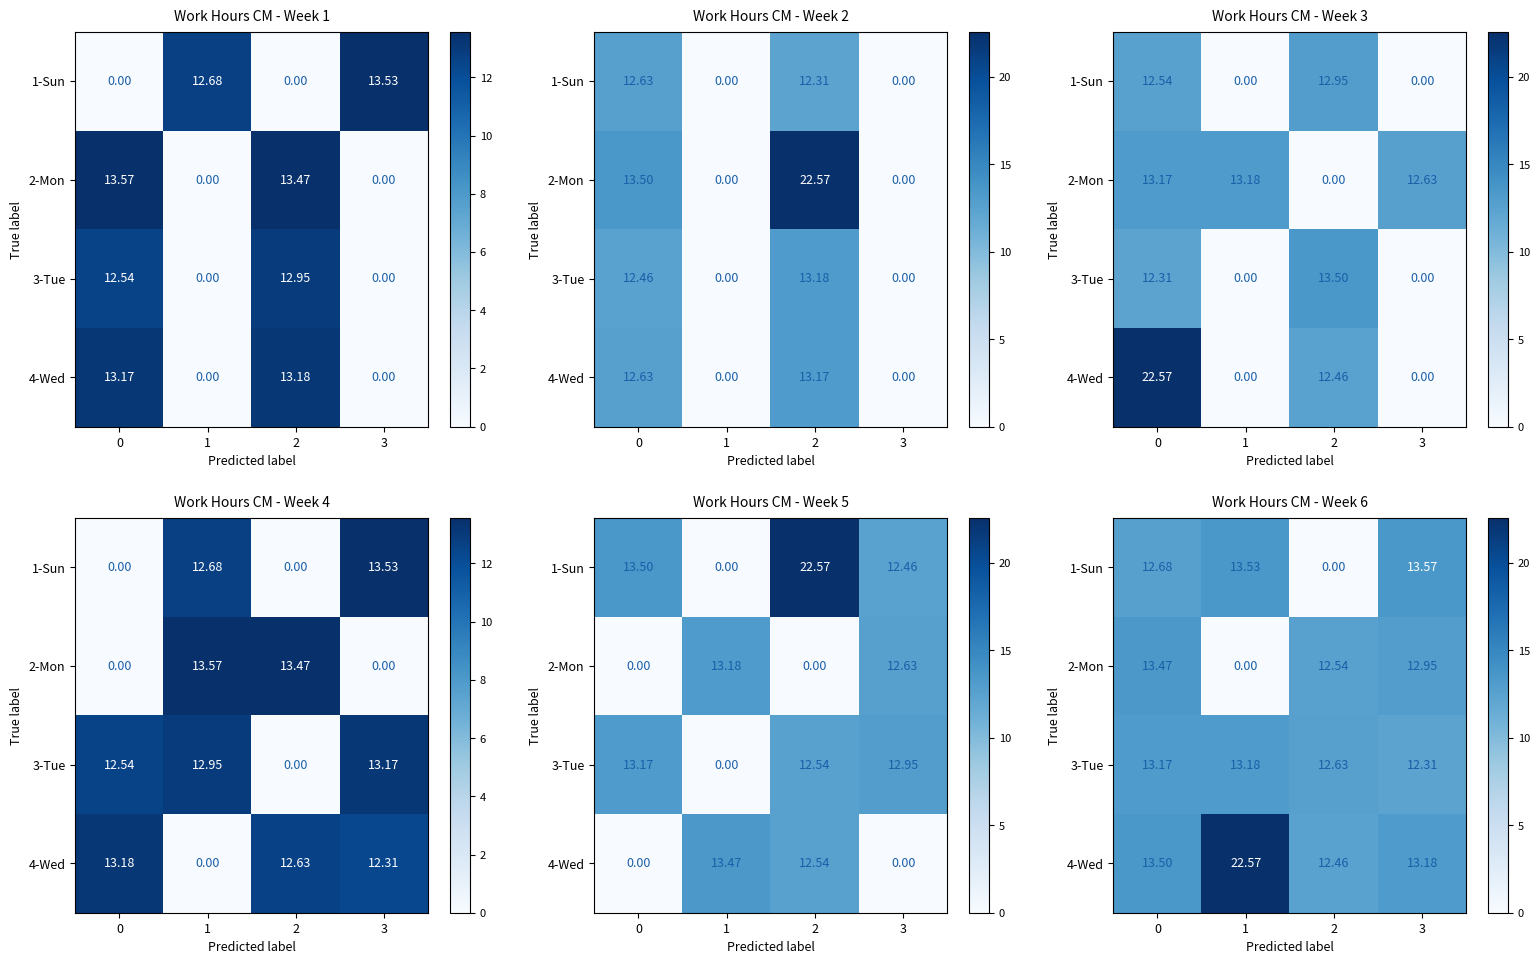

The value of 1-Sun at 1 is 9.0. True or false?

False